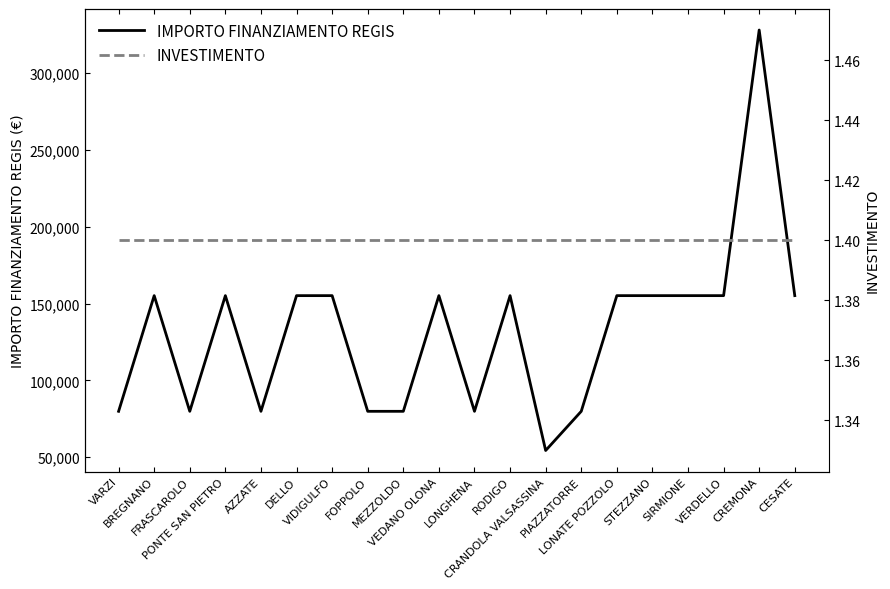

What is the approximate value of IMPORTO FINANZIAMENTO REGIS at PIAZZATORRE?

79922